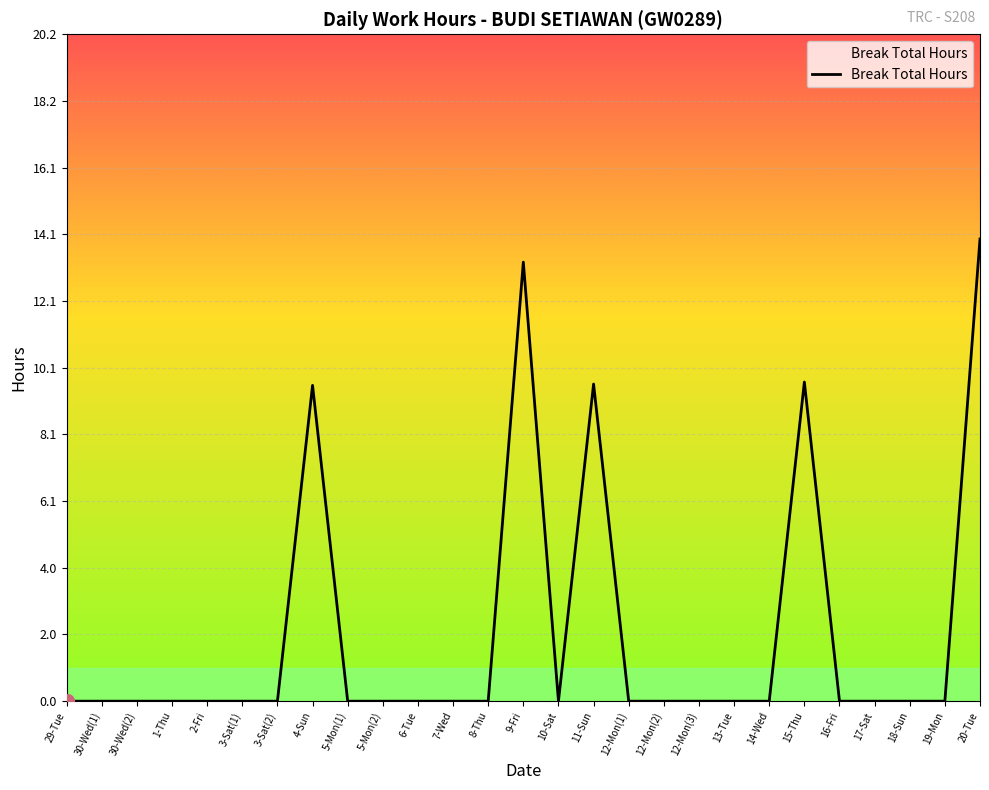

What is the maximum value shown in the chart?

14.0